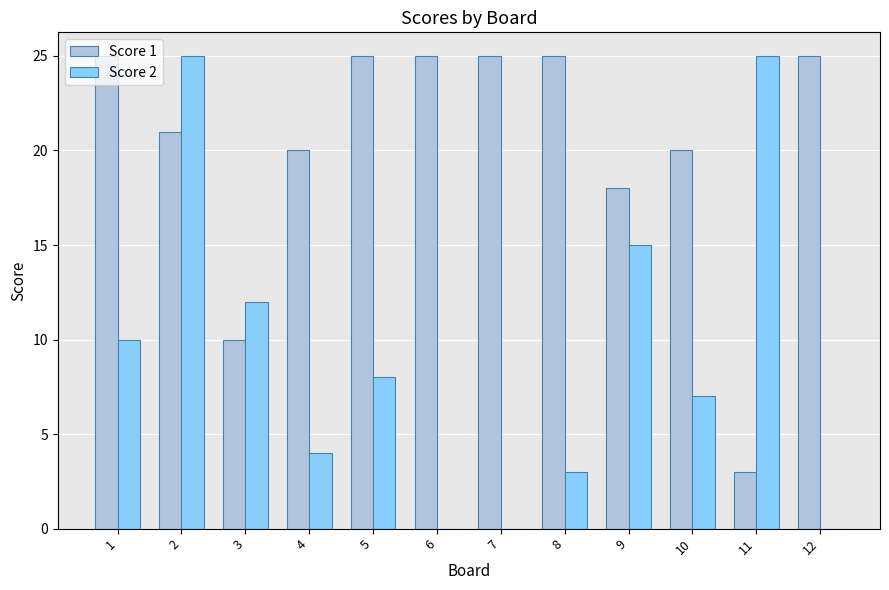

Is the value of Score 2 at 9 greater than the value of Score 1 at 12?

No